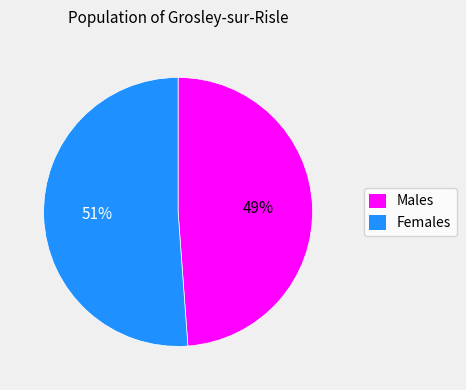

To the nearest percent, what is the average slice percentage?

50%